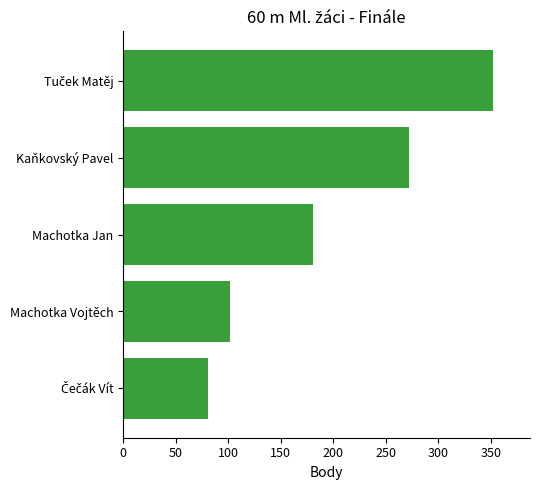

What is the value of the 1st bar from the top?

352